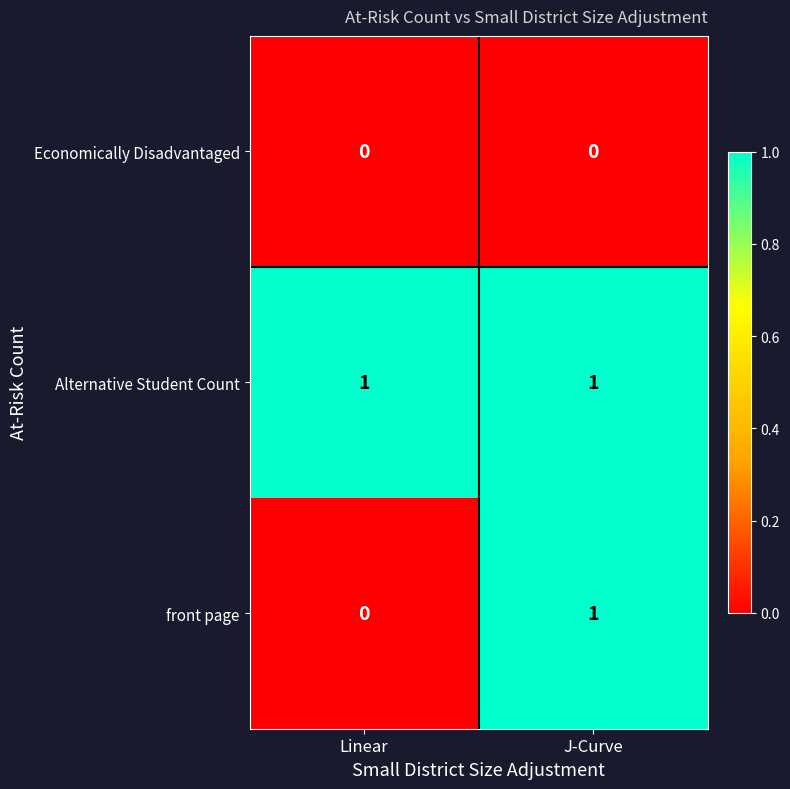

List the labels in order of front page value, smallest first.

Linear, J-Curve